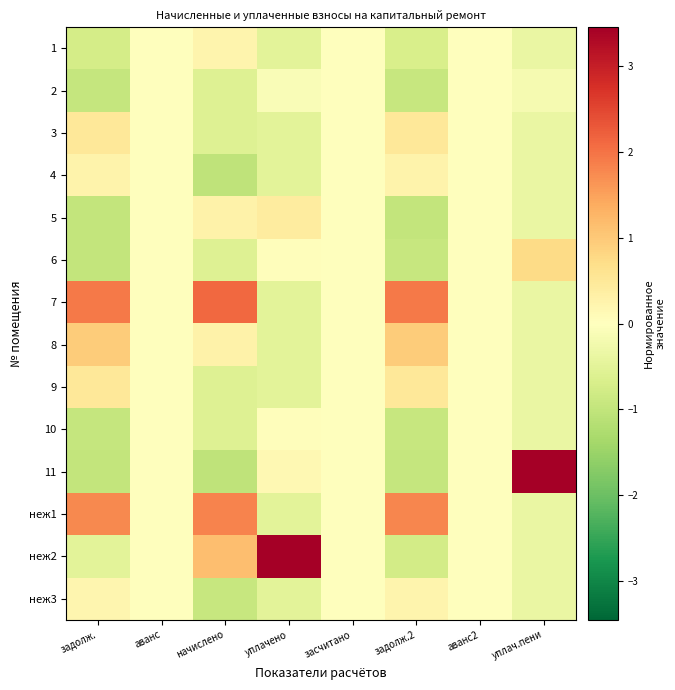

Between задолж. and уплач.пени, which is larger?

уплач.пени